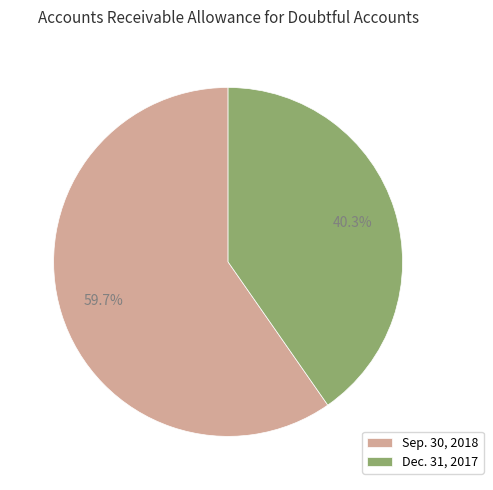

What percentage is the Sep. 30, 2018 slice, to the nearest percent?

60%